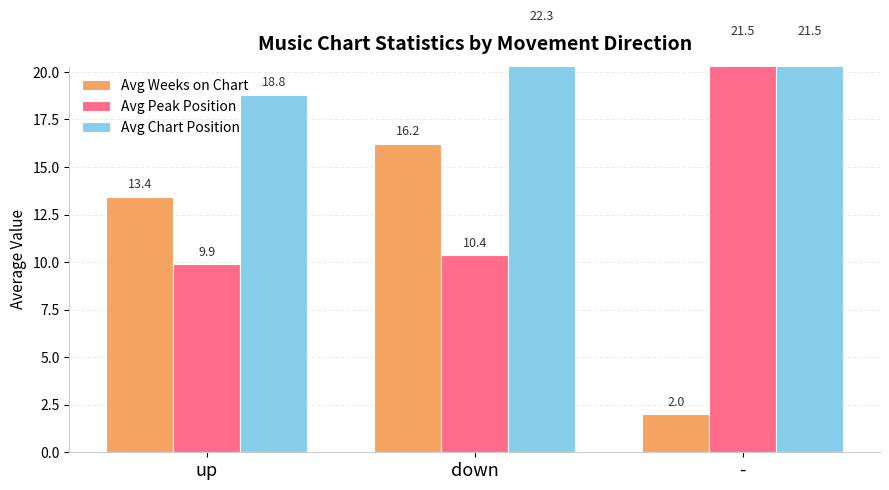

What is the minimum value for Avg Weeks on Chart?

2.0